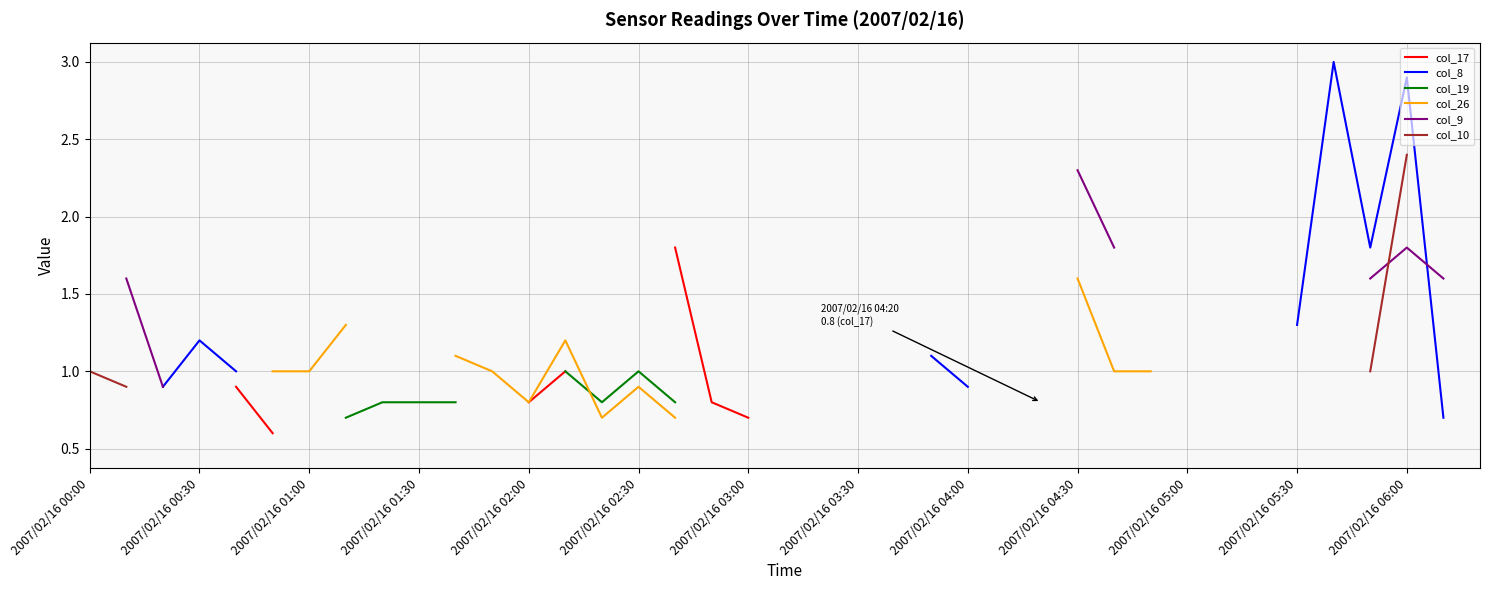

True or false: col_9 and col_17 cross at least once.

False